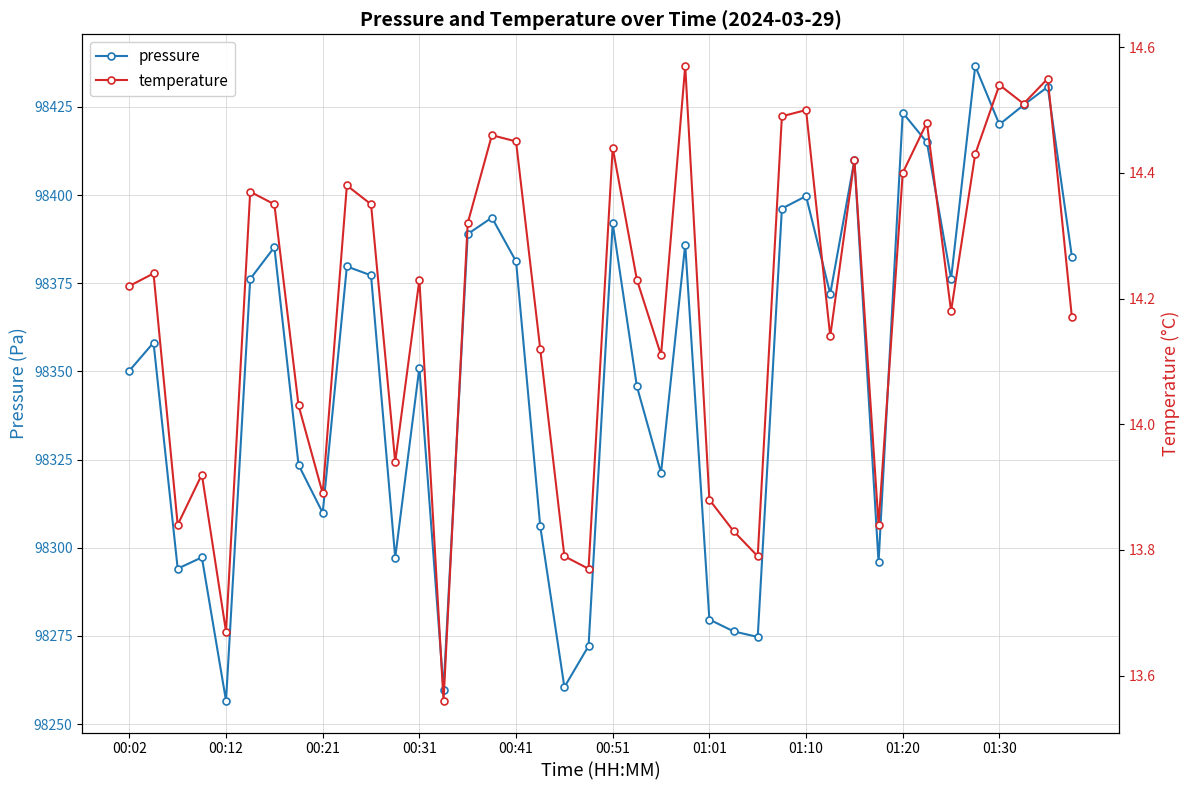

Is the value of pressure at 00:51 greater than the value of temperature at 01:20?

Yes